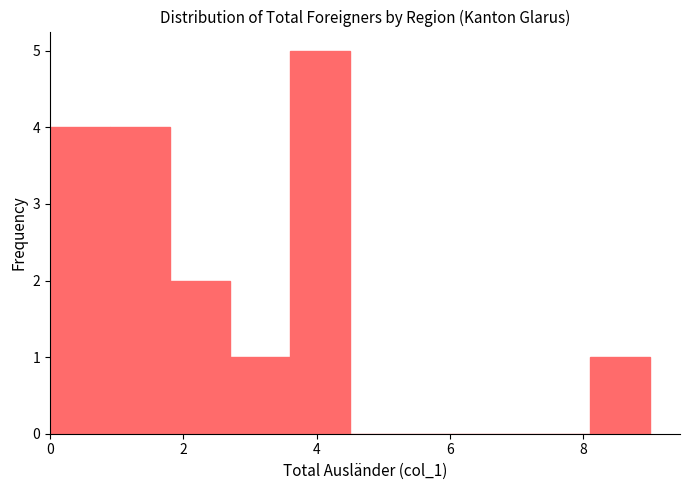

Which range on the x-axis has the tallest bar?

3.6 to 4.5